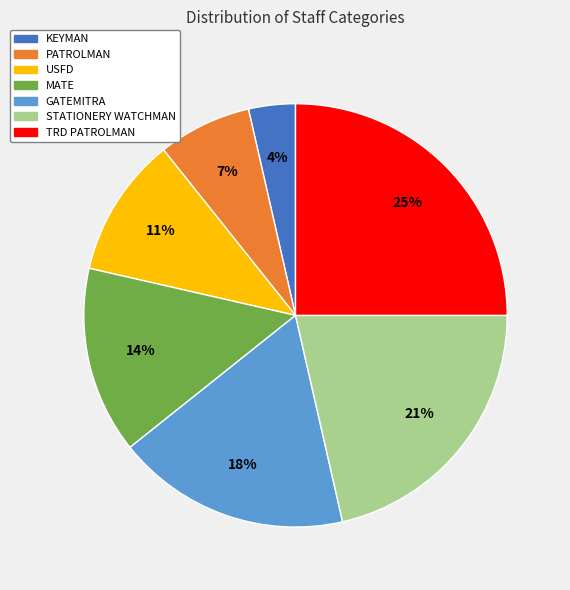

Is the sum of KEYMAN and STATIONERY WATCHMAN greater than half?

No